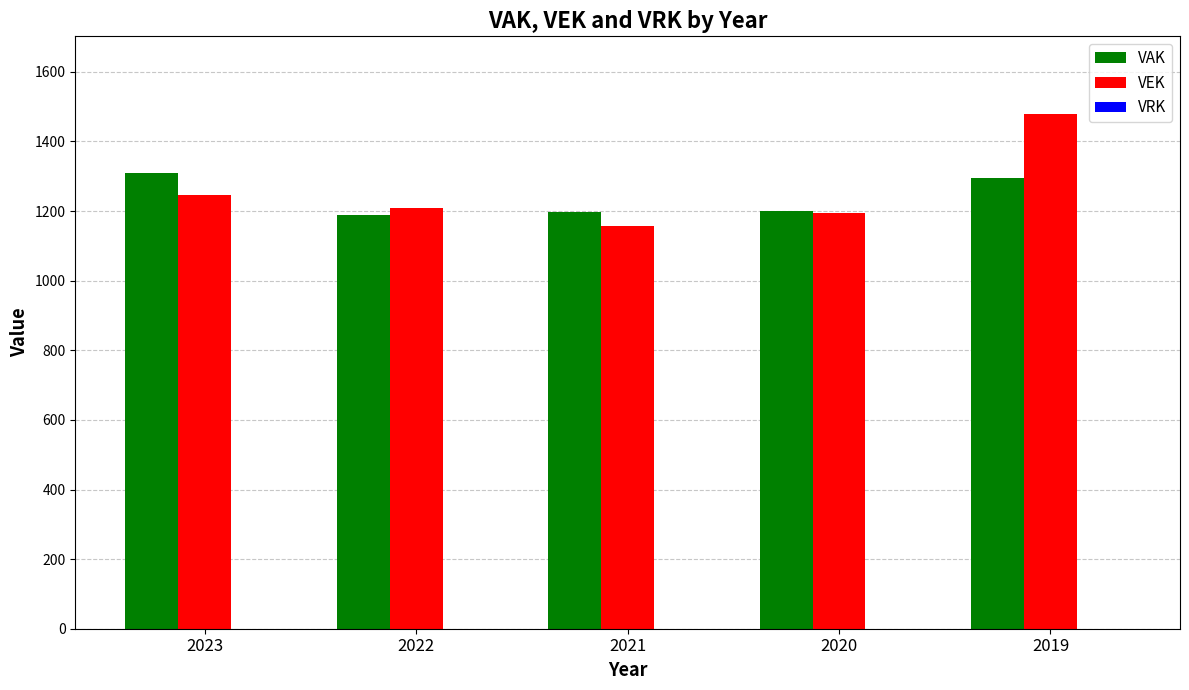

Is the value of VEK at 2019 greater than the value of VAK at 2021?

Yes